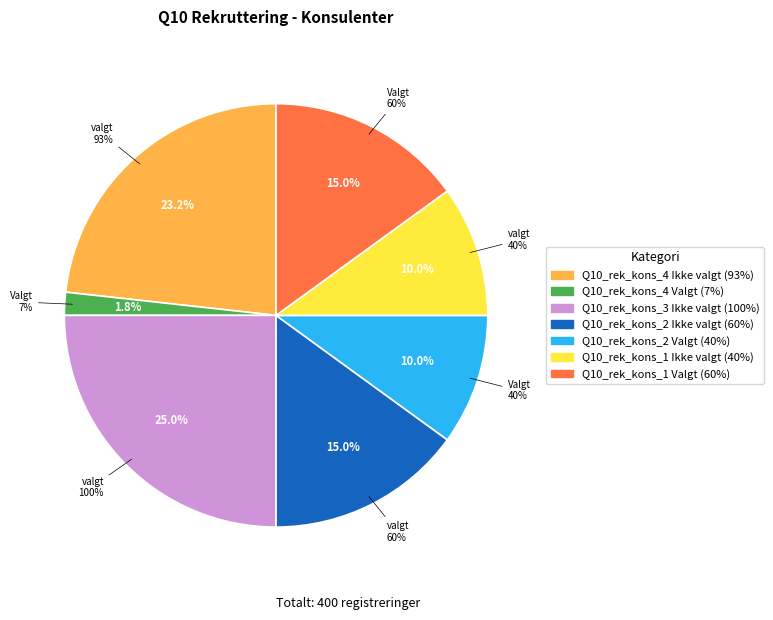

Approximately how many times larger is the value at Q10_rek_kons_4 Ikke valgt compared to Q10_rek_kons_3 Ikke valgt?

0.9